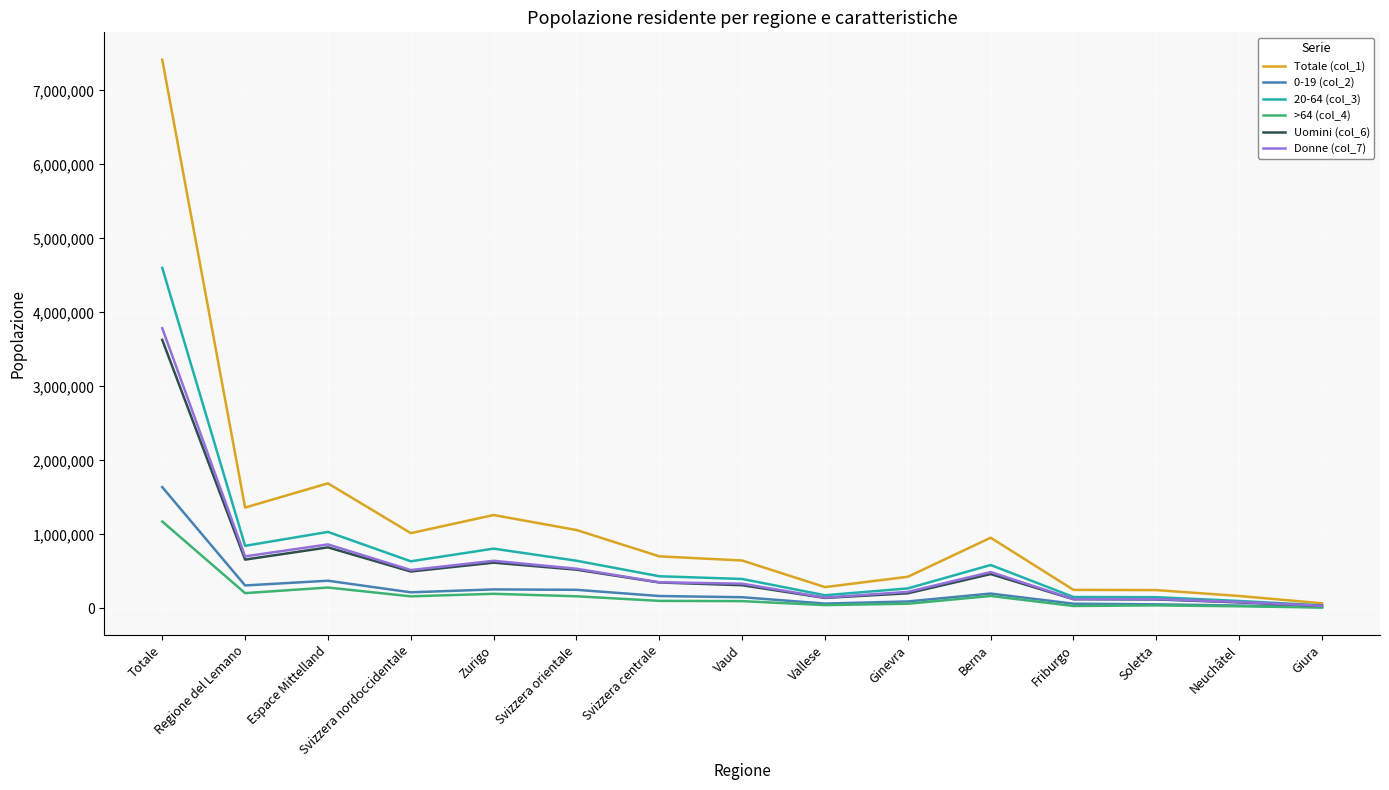

True or false: Uomini (col_6) has a value of 1064266 at Zurigo.

False